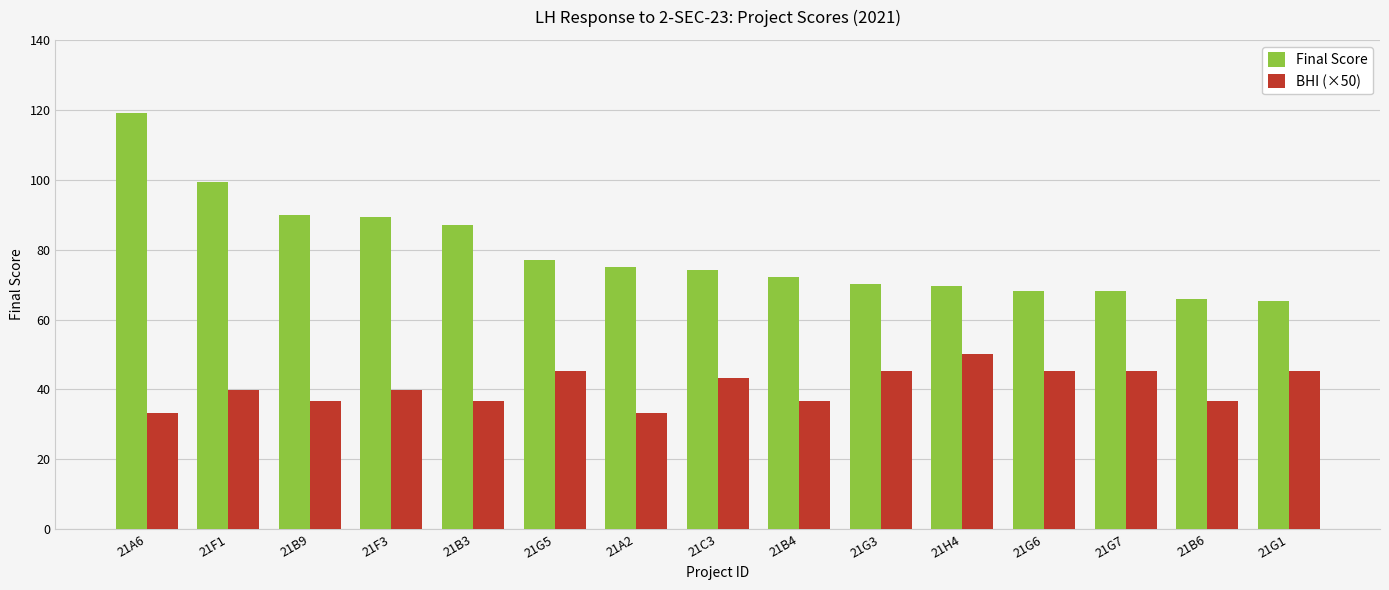

What value does the Final Score series have at 21G7?

68.1